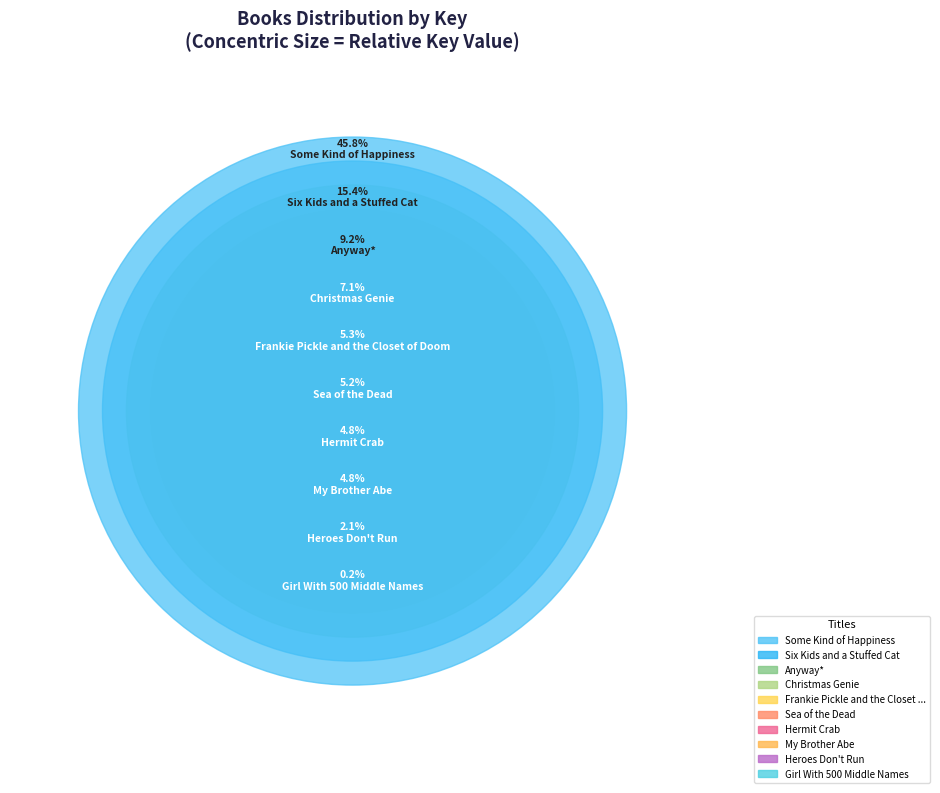

True or false: Hermit Crab accounts for 1% of the total.

False